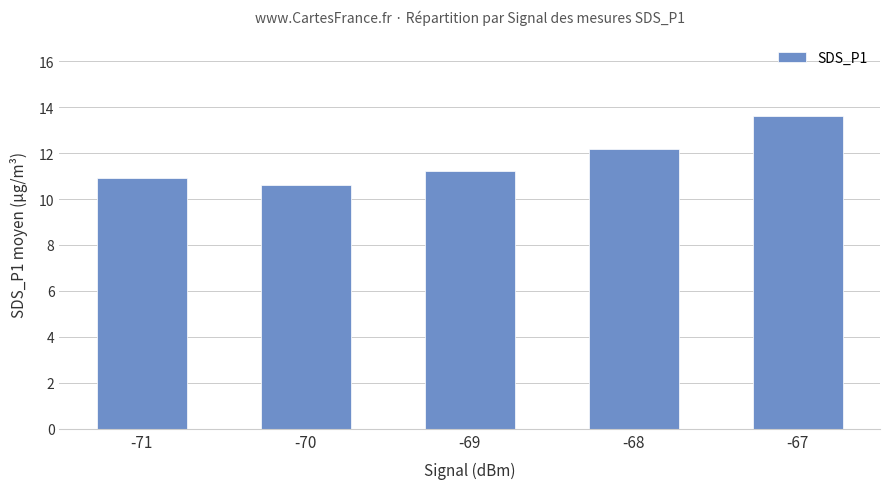

What is the change in value from -71 to -67?

+2.7